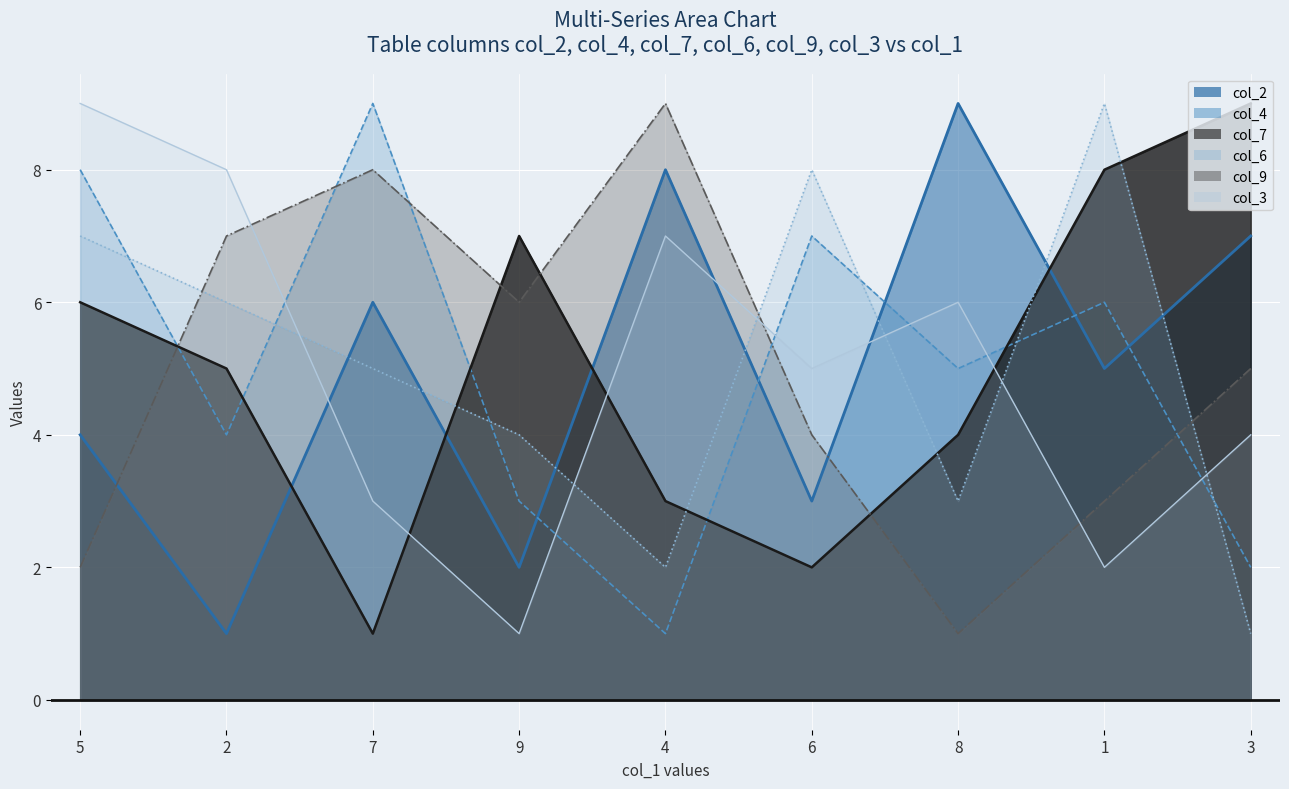

List the series in order of their peak value, lowest first.

col_2 line, col_4 line, col_7 line, col_6 line, col_9 line, col_3 line